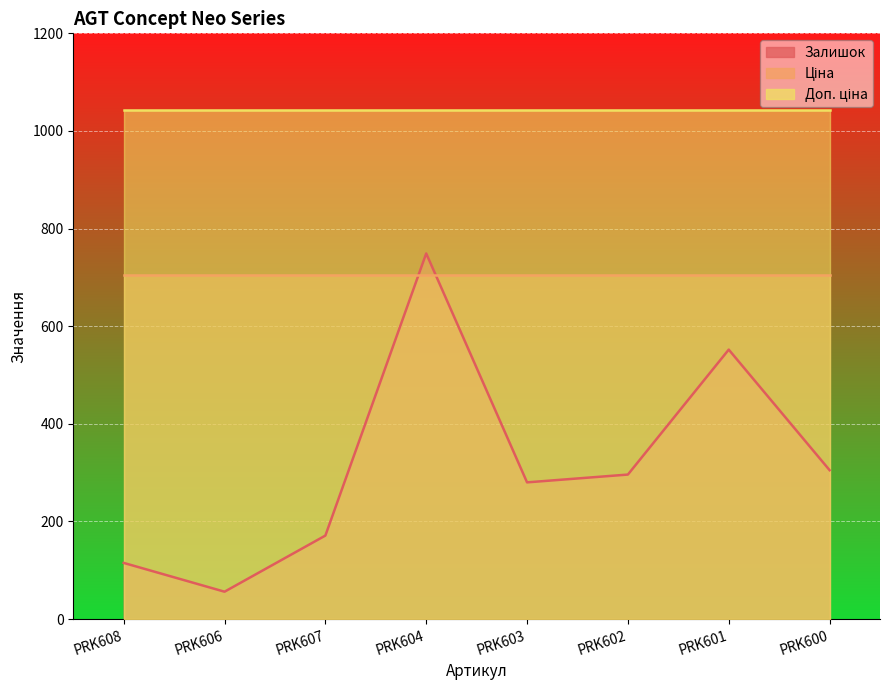

Count the number of categories in the chart.

8